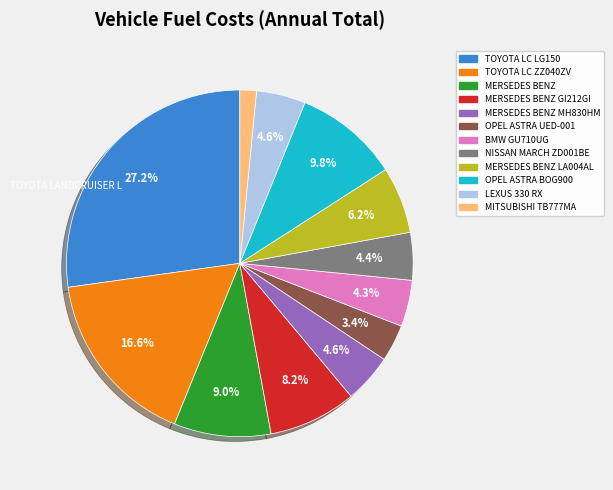

Does any single category account for the majority?

No